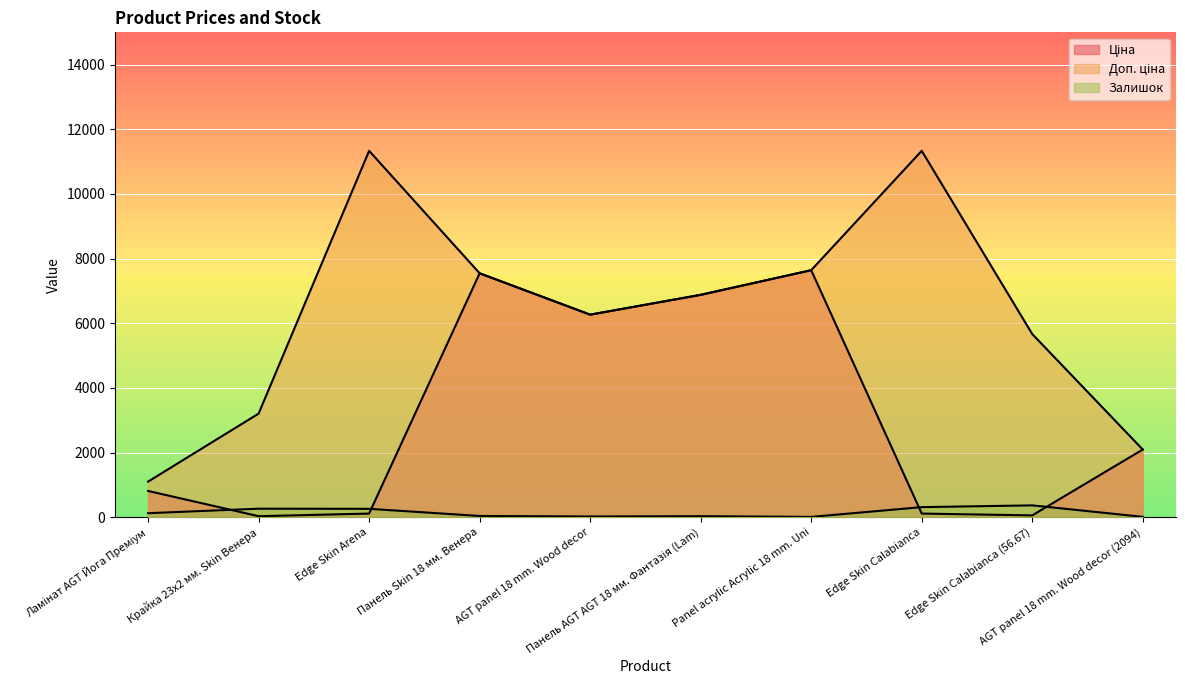

What is the label of the 3rd point from the right?

Edge Skin Calabianca